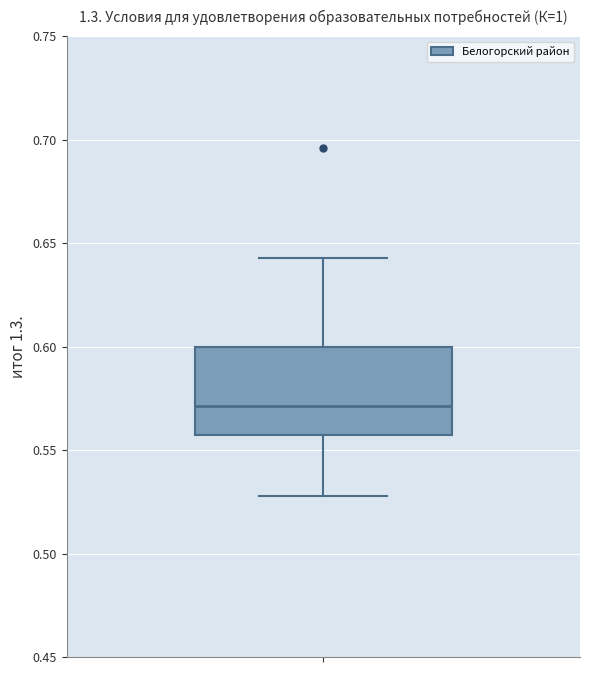

Where does the lower whisker of the box end on the y-axis? The values are not printed on the chart, so give them approximately, as read against the axis.

0.530